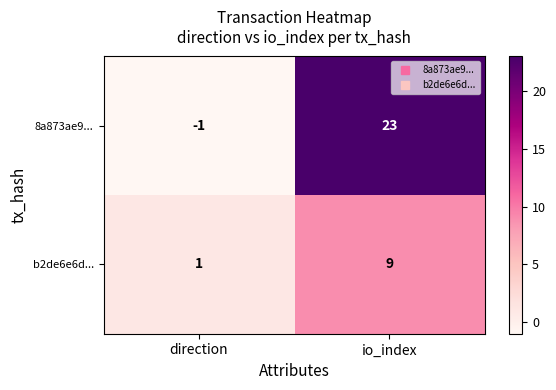

Reading right to left, list all the values displayed in this chart.

8a873ae9...: io_index=23	direction=-1
b2de6e6d...: io_index=9	direction=1